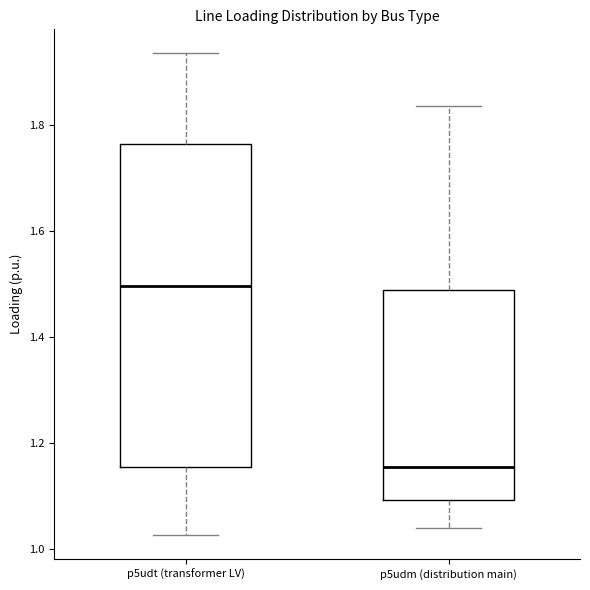

Comparing the boxes themselves (not the whiskers), which one is the tallest?

p5udt (transformer LV)